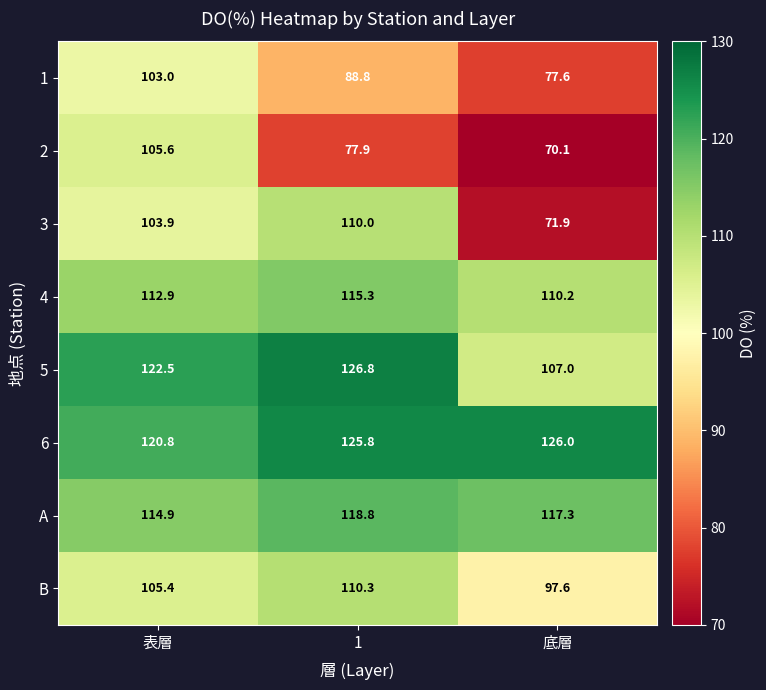

The 6 series shows 218.5 at 1. True or false?

False